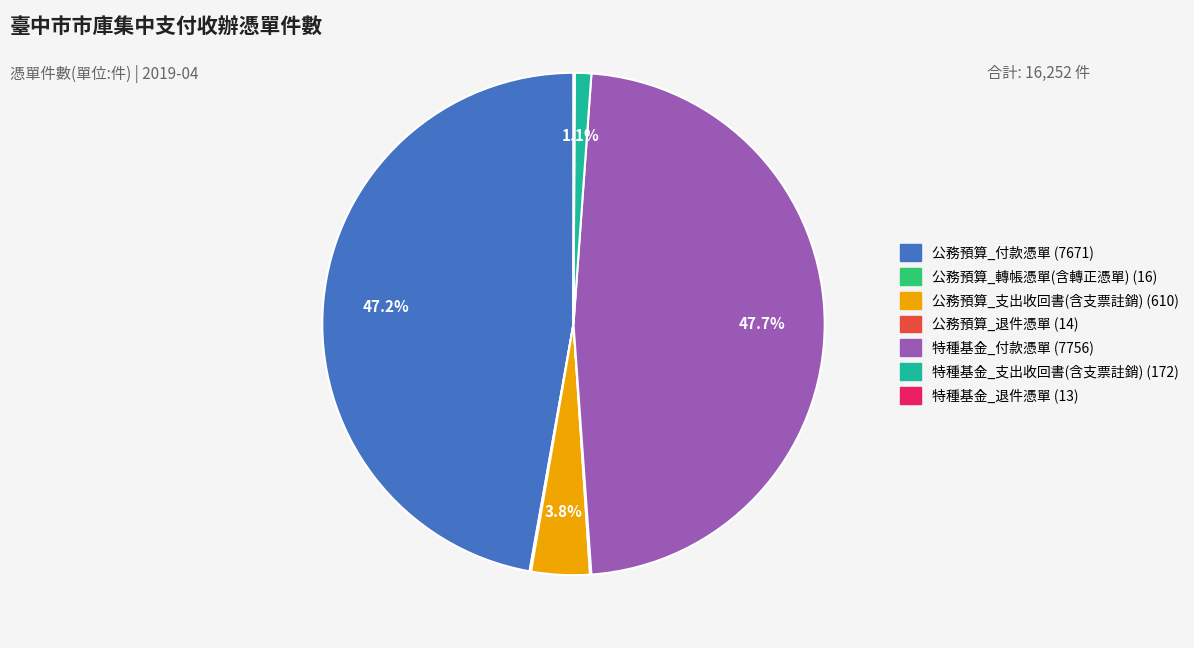

Approximately how many times larger is the value at 特種基金_支出收回書(含支票註銷) compared to 公務預算_支出收回書(含支票註銷)?

0.3